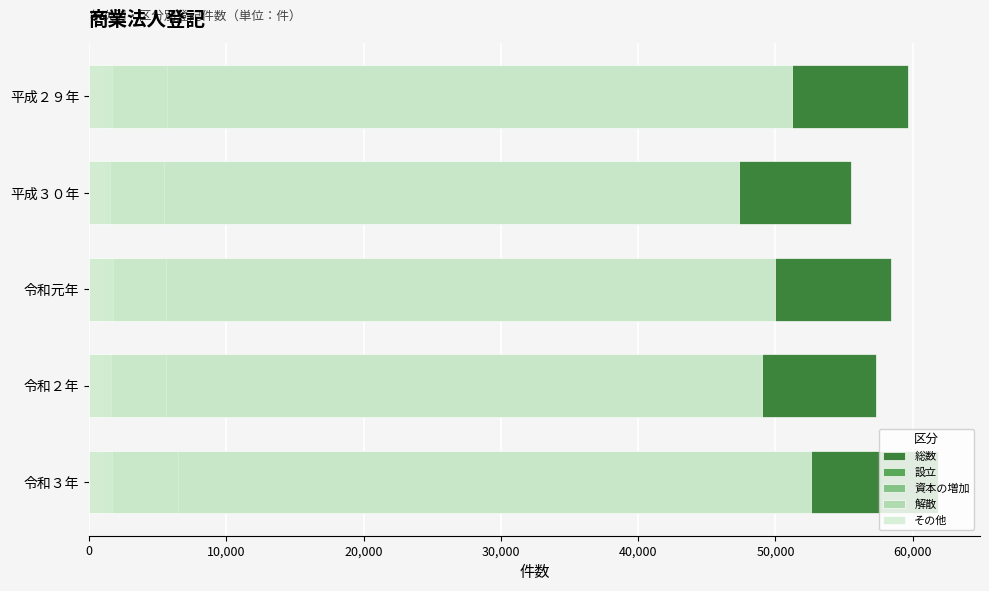

The 解散 series shows 2197 at 令和２年. True or false?

False